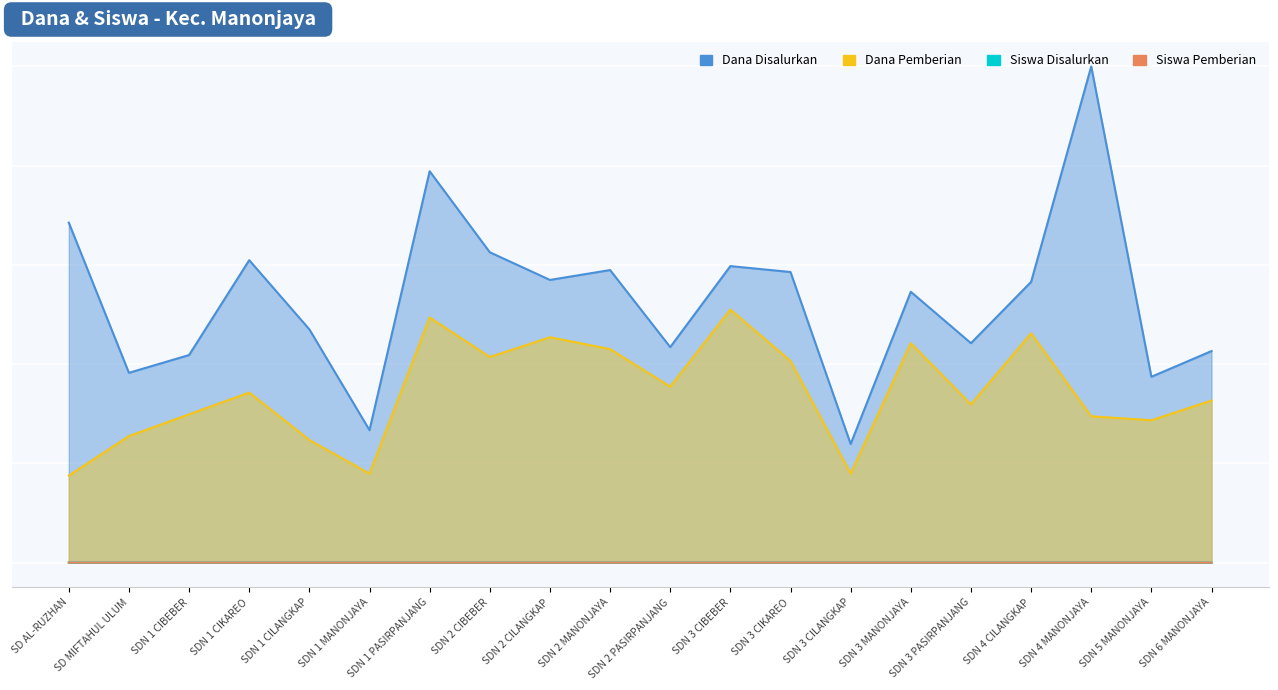

How many lines are shown in the chart?

4